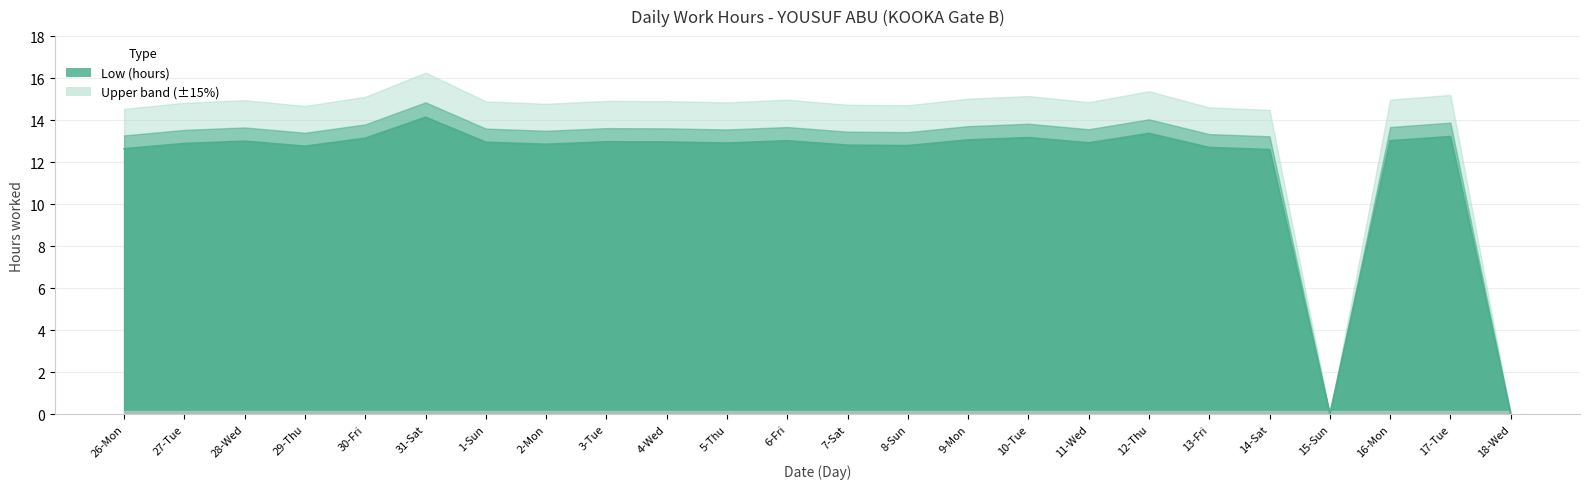

List the labels in order of value, smallest first.

15-Sun, 18-Wed, 14-Sat, 26-Mon, 13-Fri, 29-Thu, 8-Sun, 7-Sat, 2-Mon, 27-Tue, 5-Thu, 11-Wed, 1-Sun, 4-Wed, 3-Tue, 28-Wed, 6-Fri, 16-Mon, 9-Mon, 30-Fri, 10-Tue, 17-Tue, 12-Thu, 31-Sat